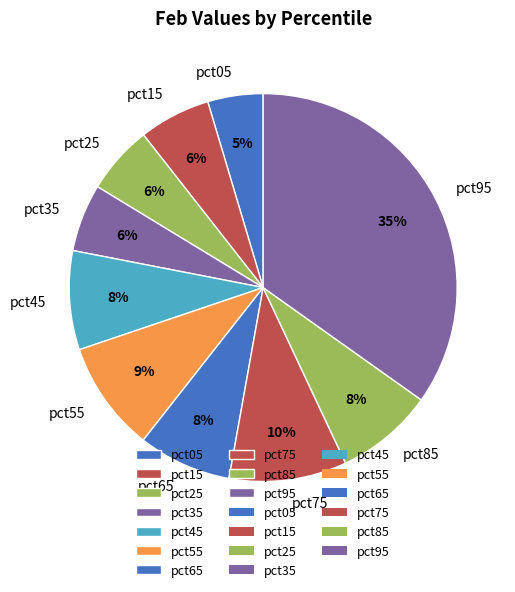

True or false: pct45 accounts for 8% of the total.

True